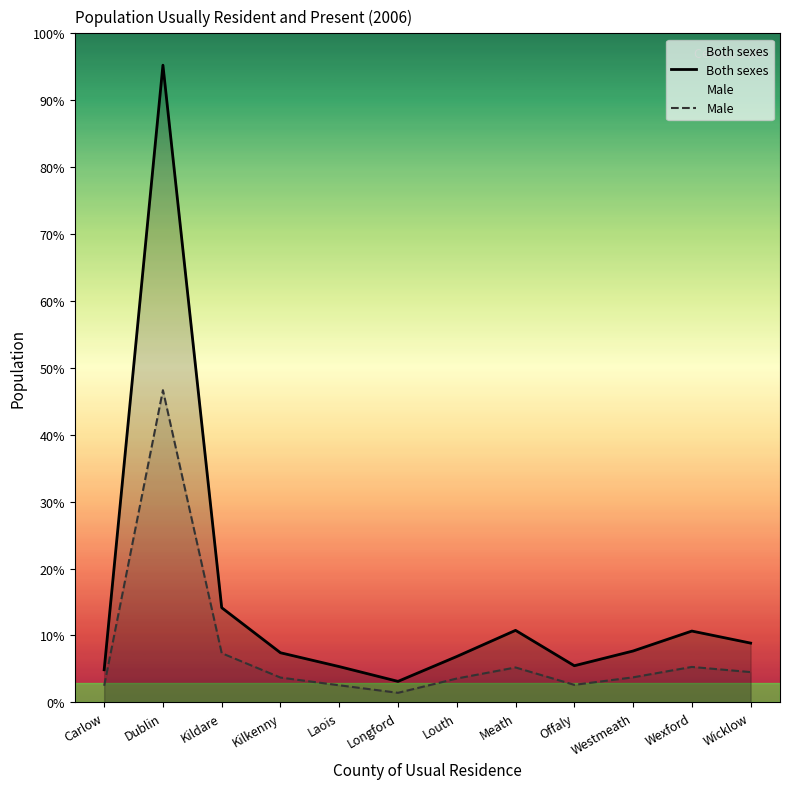

What is the total value across all series at Offaly?

2367